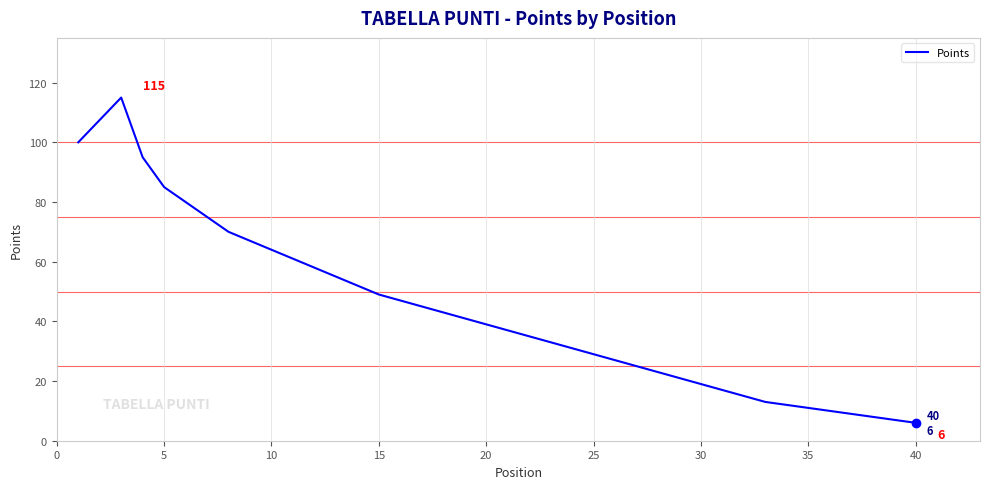

What is the minimum value shown in the chart?

6